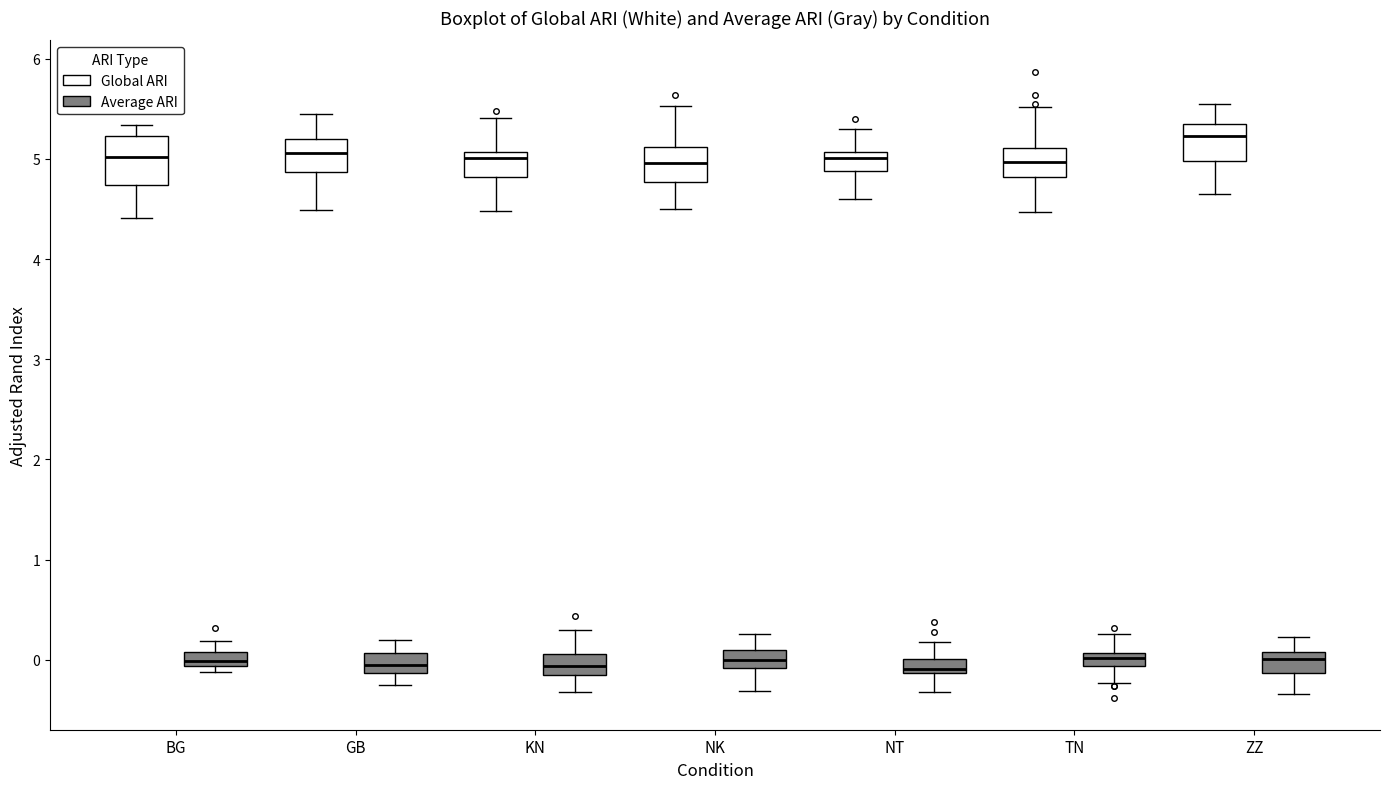

Which box's median line is the highest?

ZZ (Global ARI)